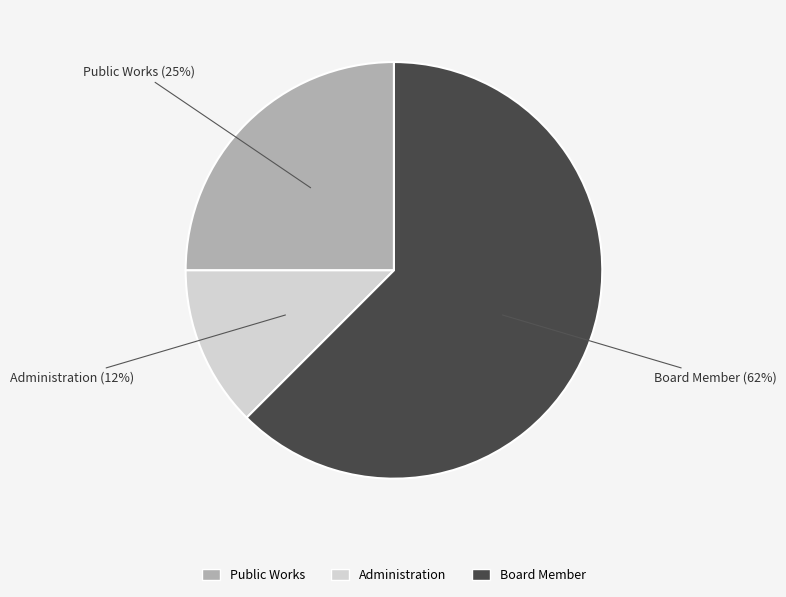

To the nearest percent, what is the average slice percentage?

33%